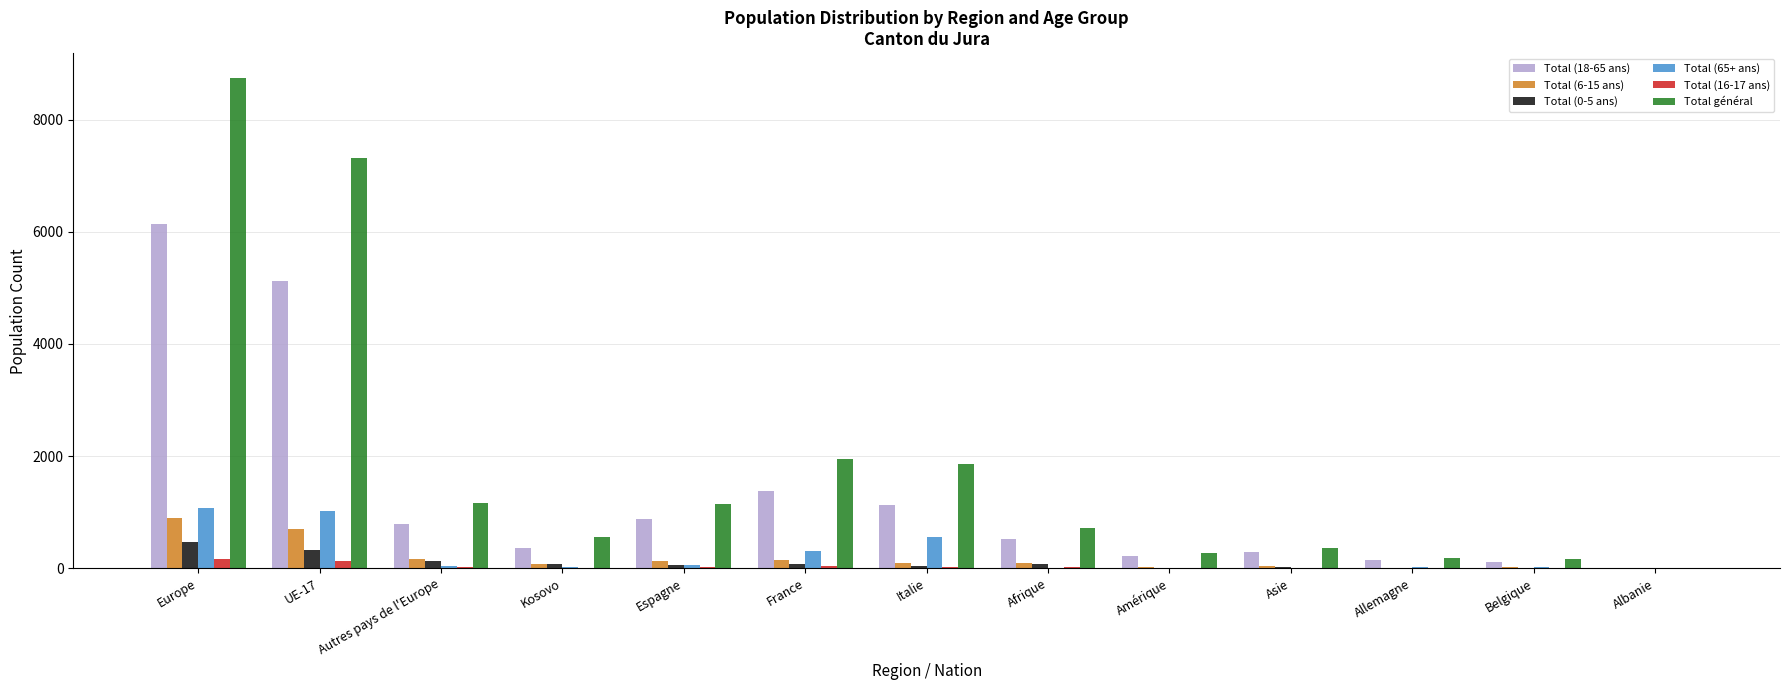

Which series has the widest spread of values?

Total général